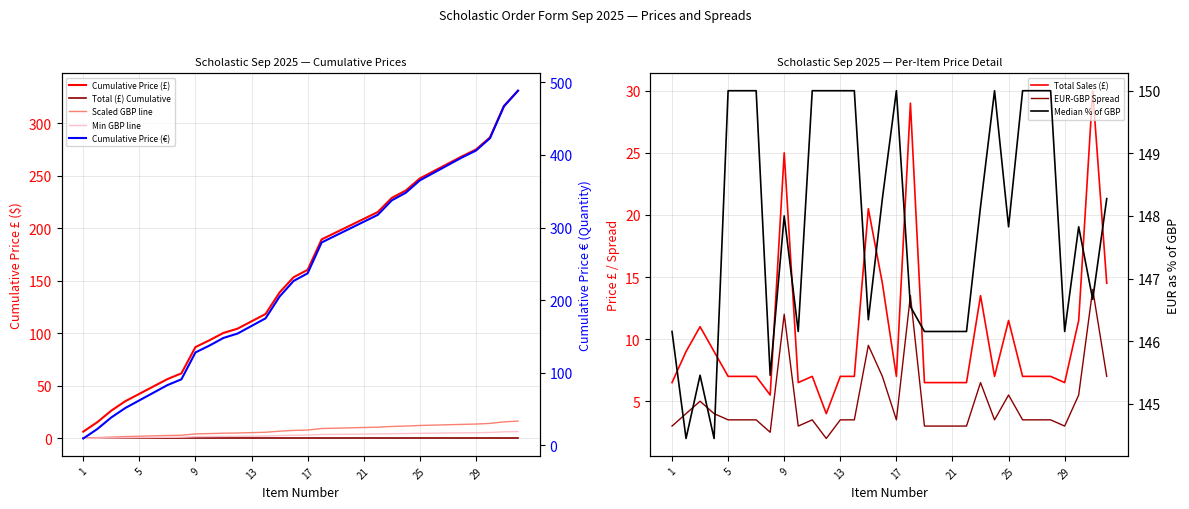

True or false: Our Price (EUR) has a value of 12.4 at 32.

False